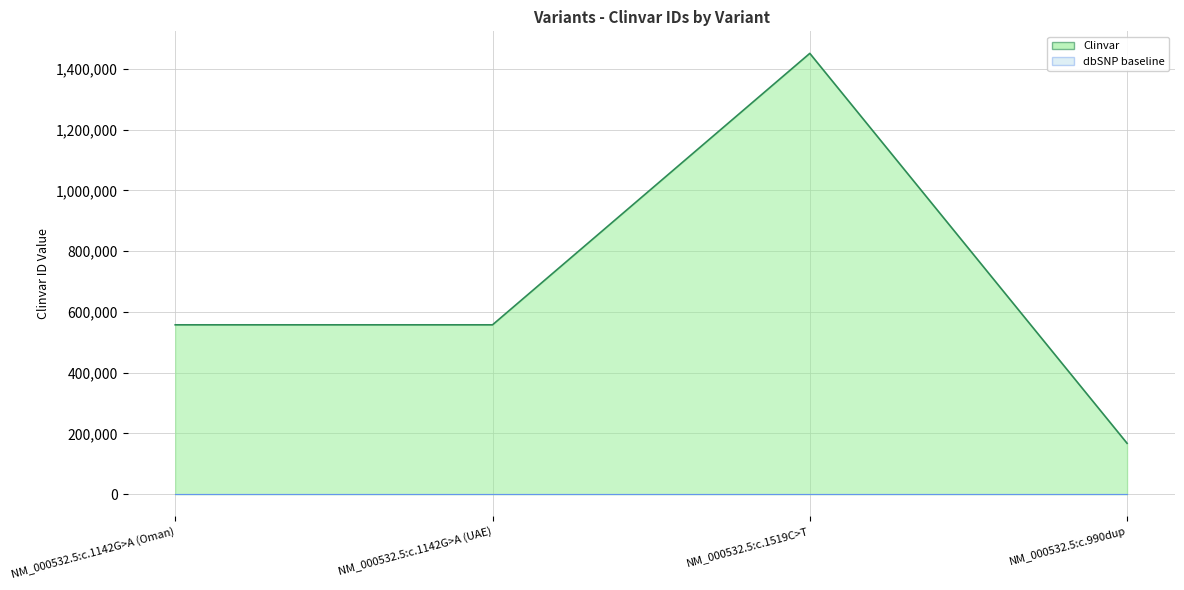

What is the sum of all values?

2733606